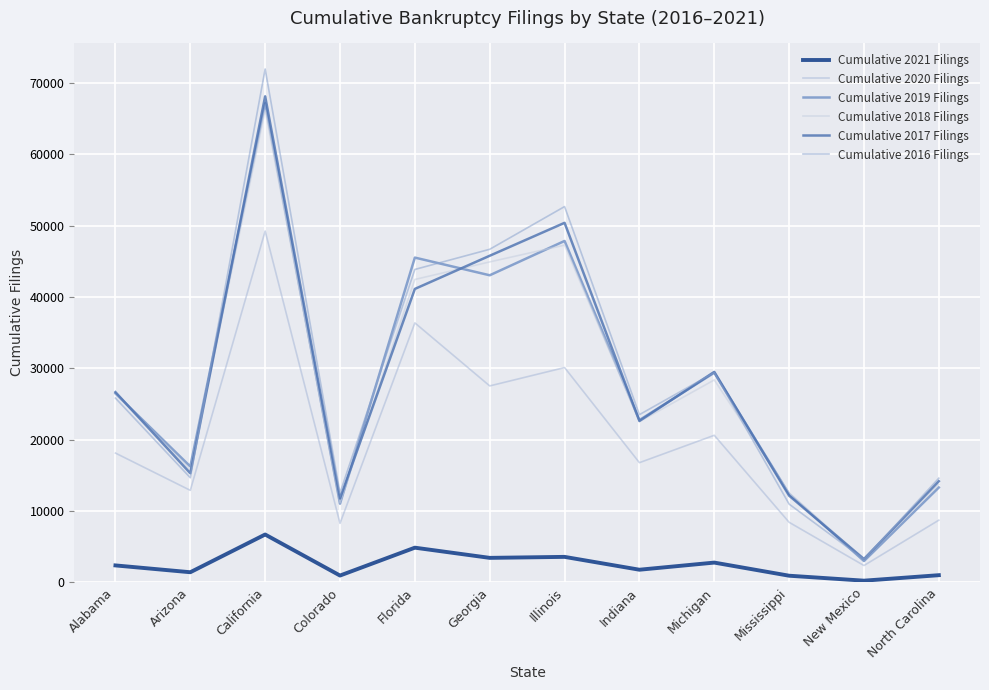

Where is the first local maximum for Cumulative 2018 Filings?

California